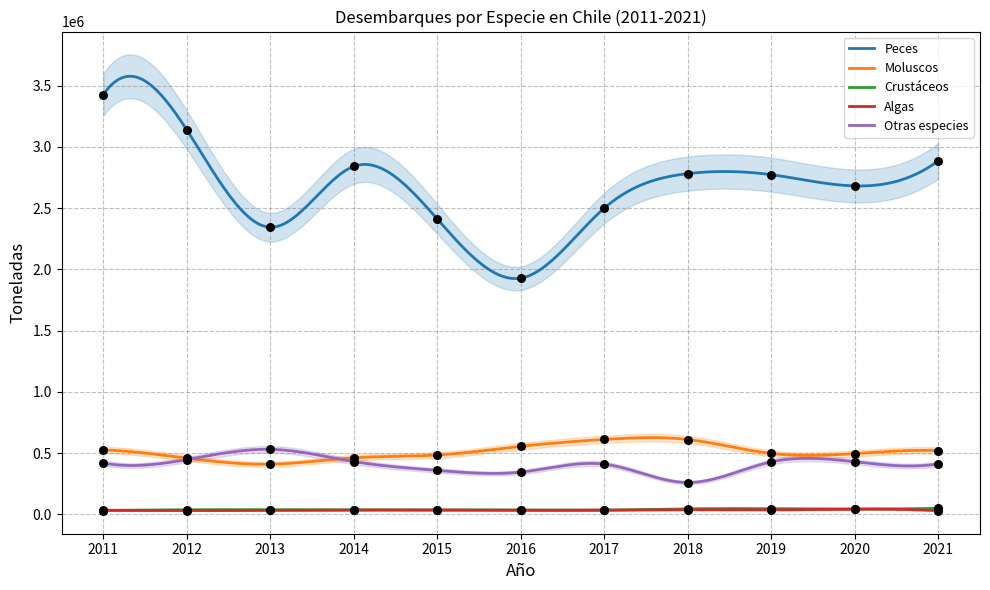

At how many categories does at least one series exceed 3390290?

1